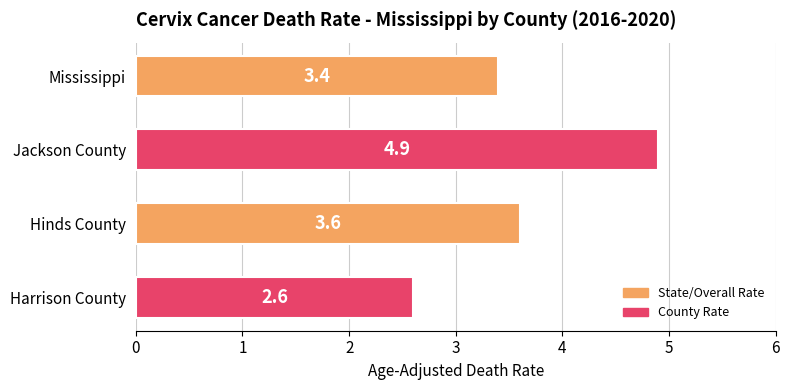

What is the ratio of the value at Jackson County to the value at Harrison County?

1.9